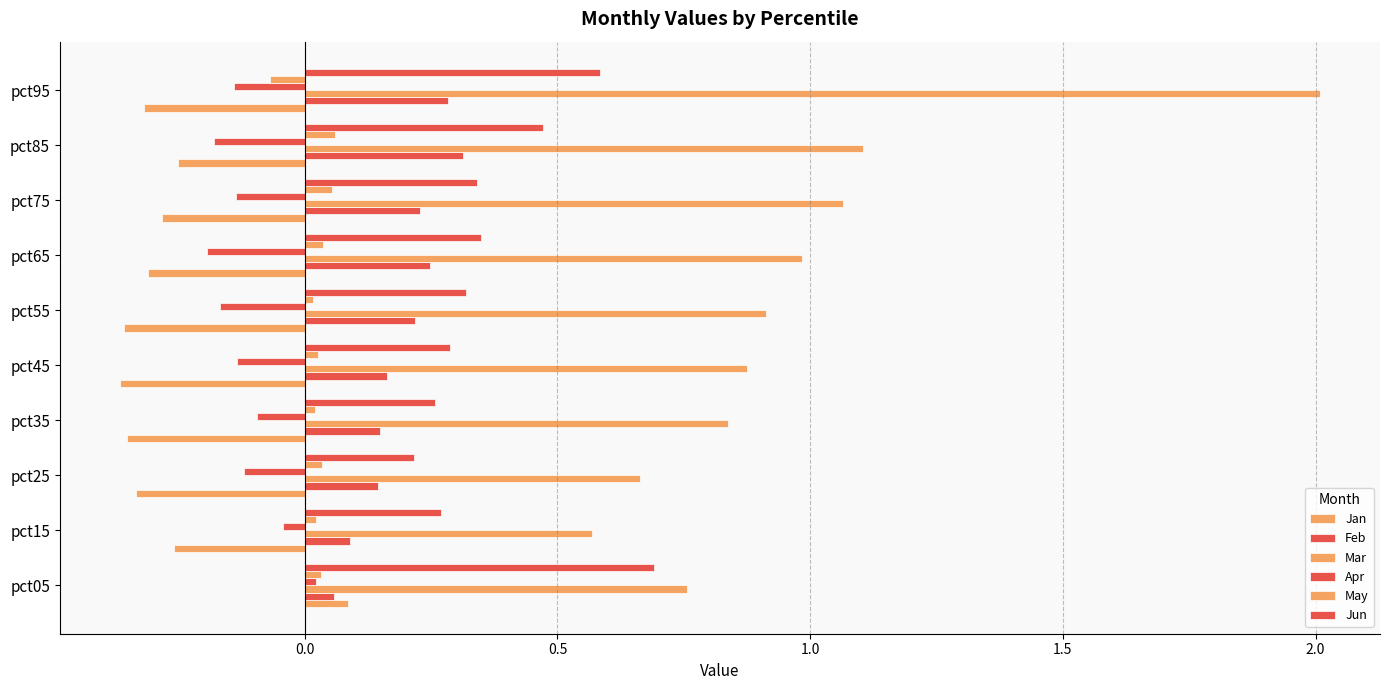

How many categories are shown in the chart?

10